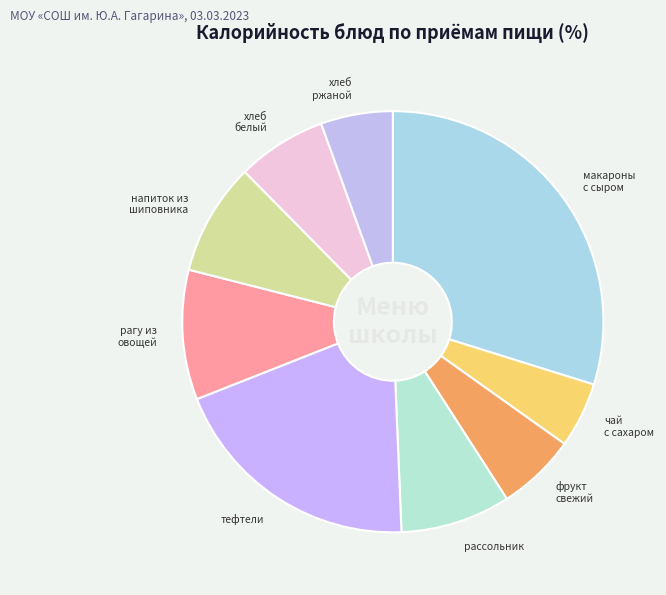

Is the sum of тефтели and напиток из шиповника greater than half?

No